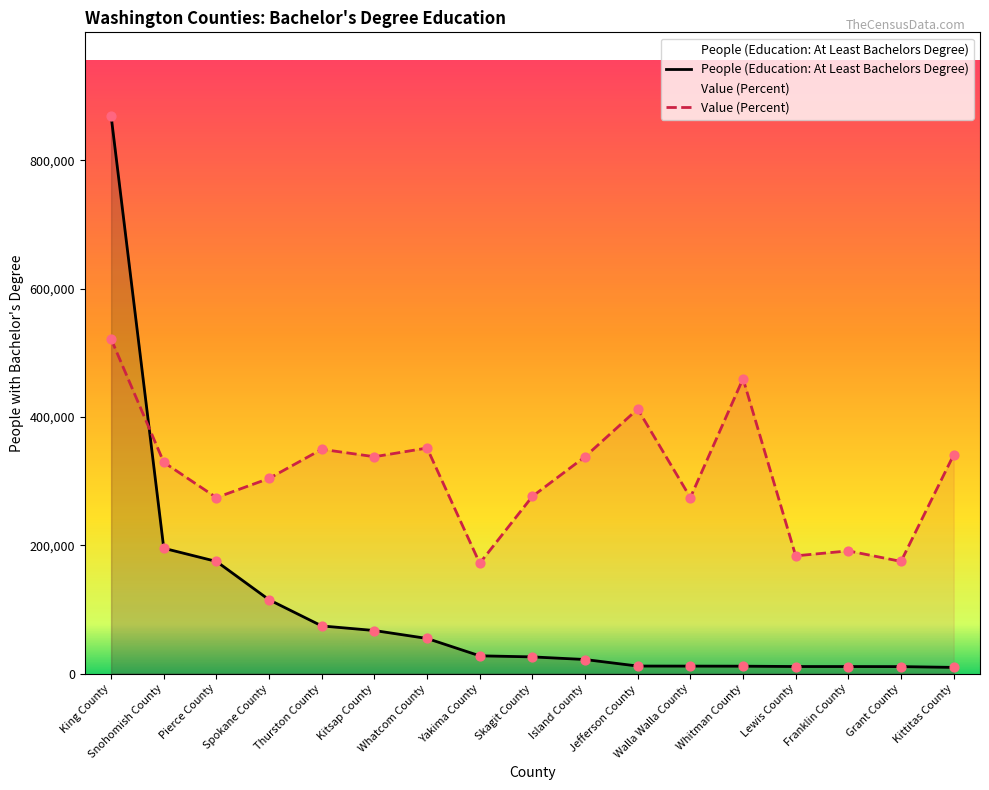

What are all the series names shown in the legend?

People (Education: At Least Bachelors Degree), Value (Percent)